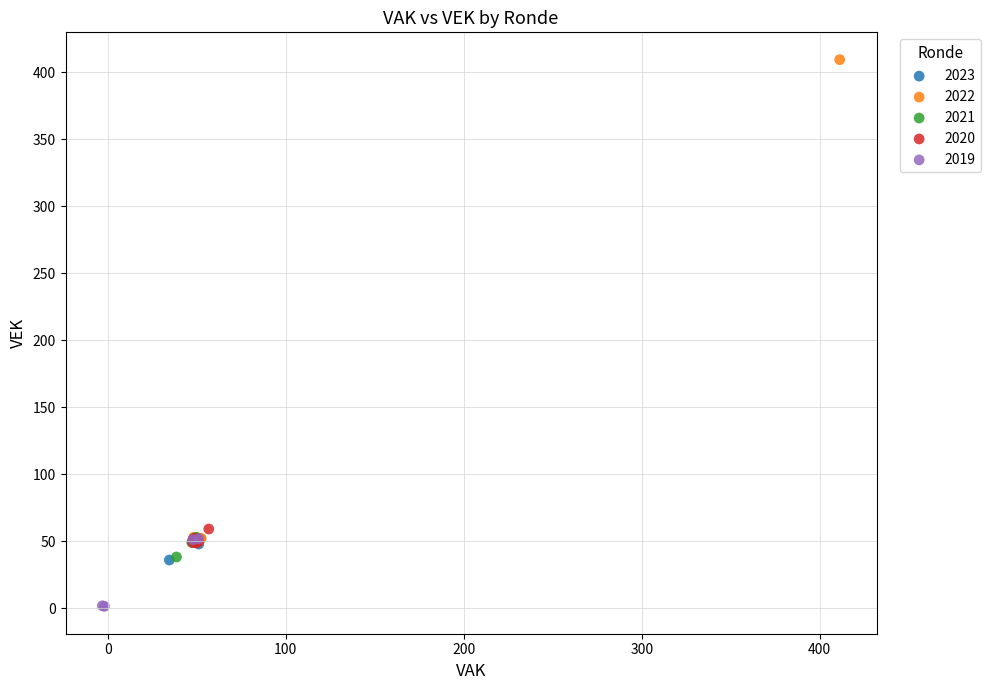

Which series has the widest spread of Y values?

2022